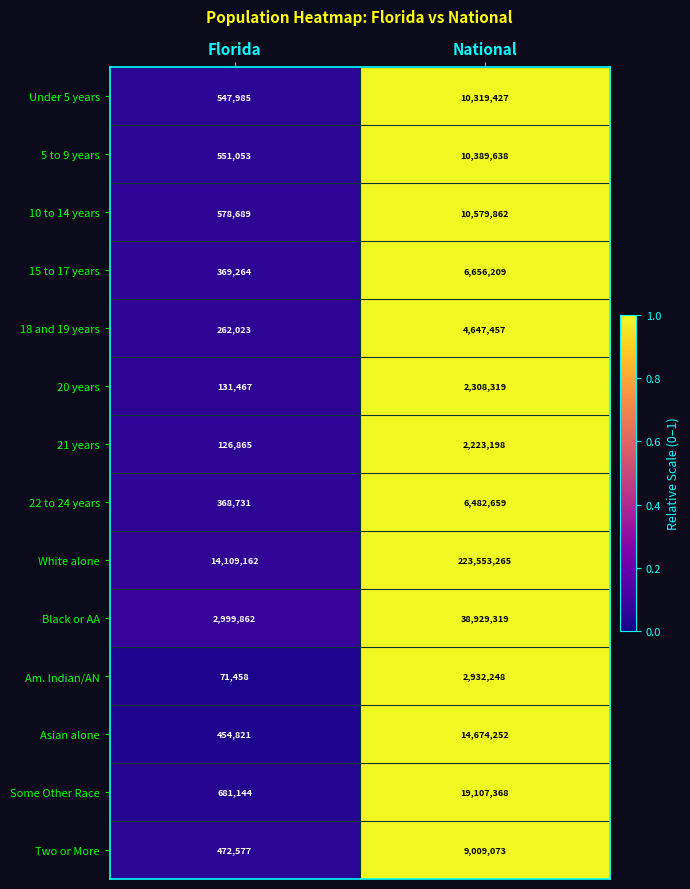

What is the average value of the 20 years series?

1219893